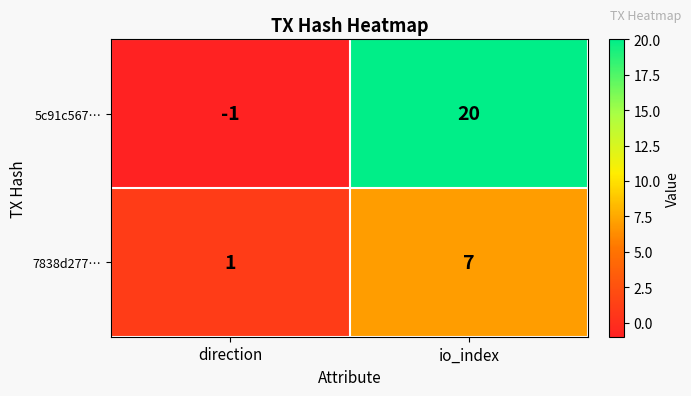

Which series has the largest total across all categories?

5c91c567…